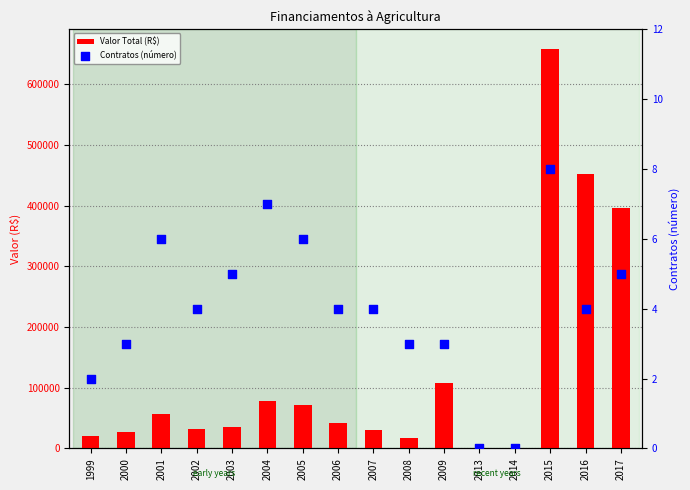

Which series has the largest total across all categories?

Valor Total (R$)